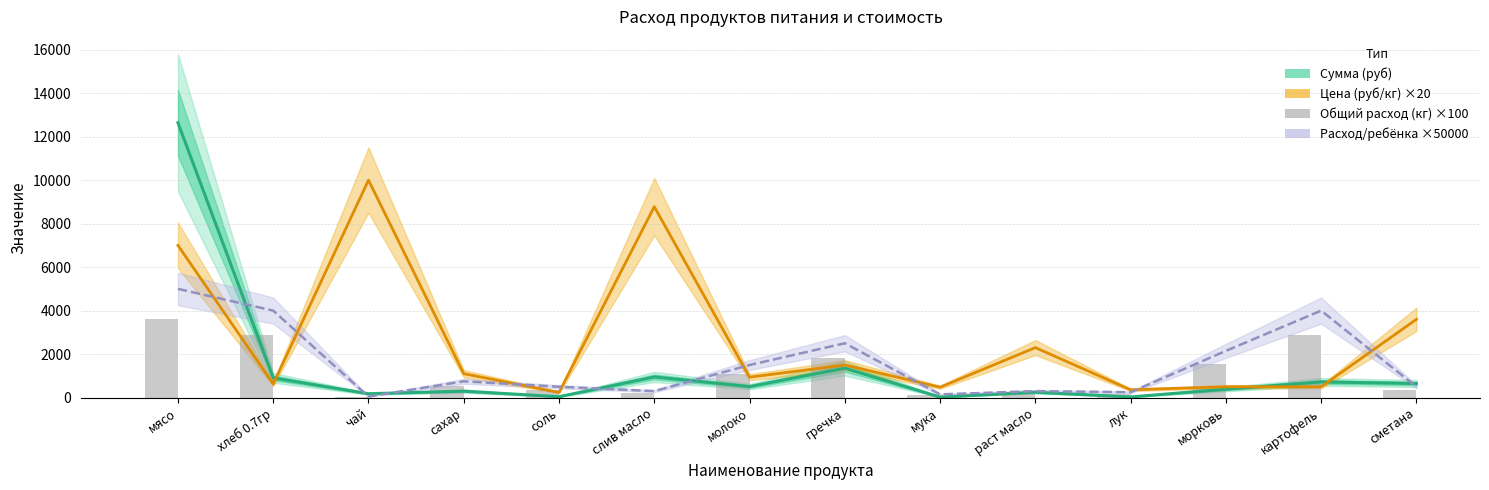

Are the bars grouped side by side (vs. stacked)?

Yes